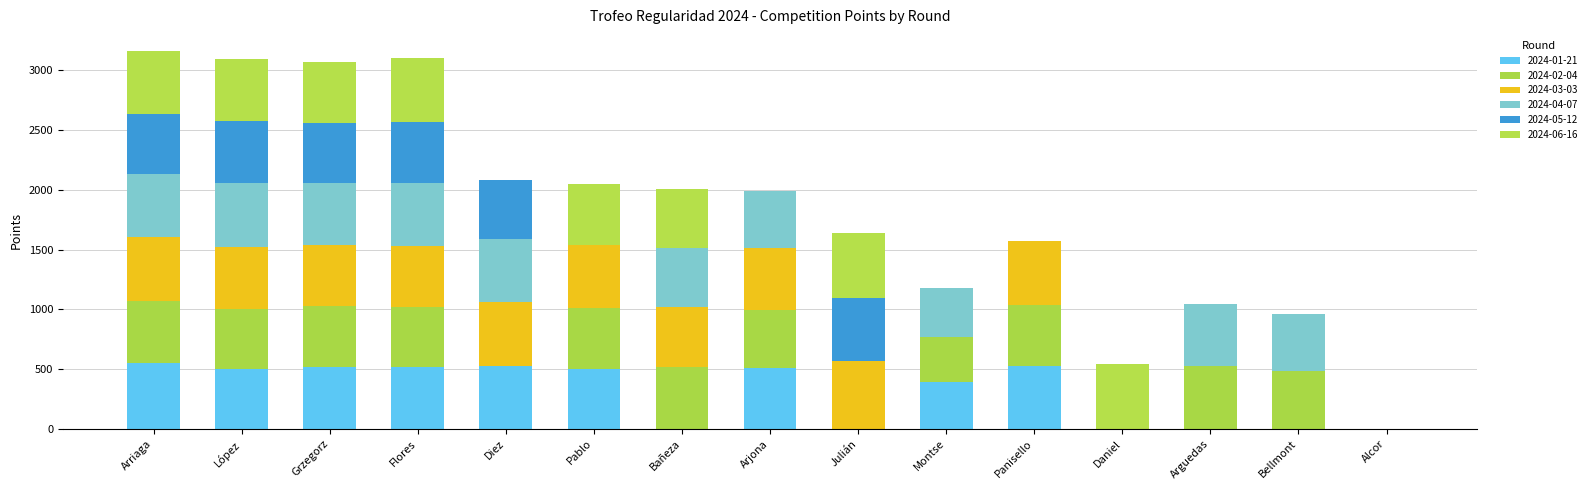

List the series in order of their peak value, highest first.

2024-03-03, 2024-01-21, 2024-06-16, 2024-04-07, 2024-05-12, 2024-02-04